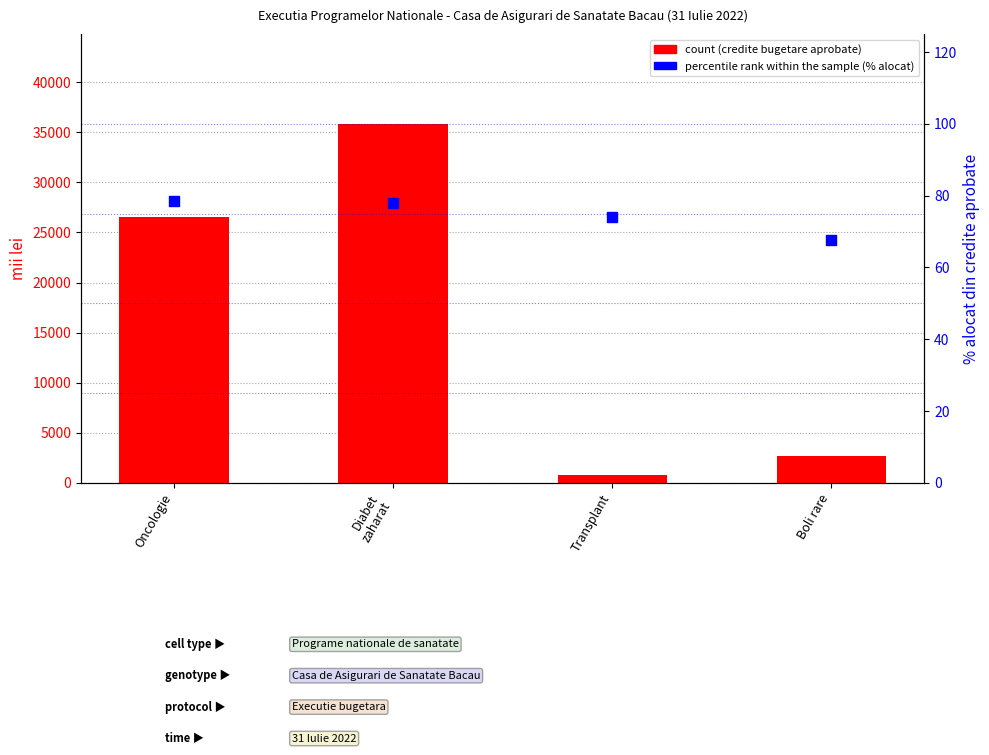

Which series has the widest spread of Y values?

count (credite aprobate)